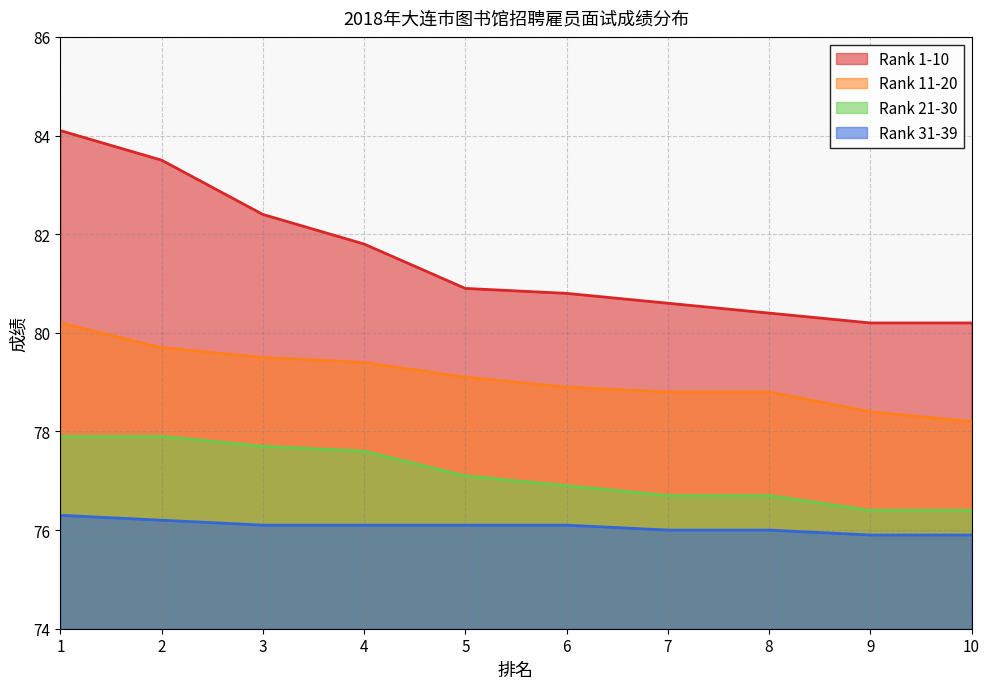

How many series are shown in this chart?

4